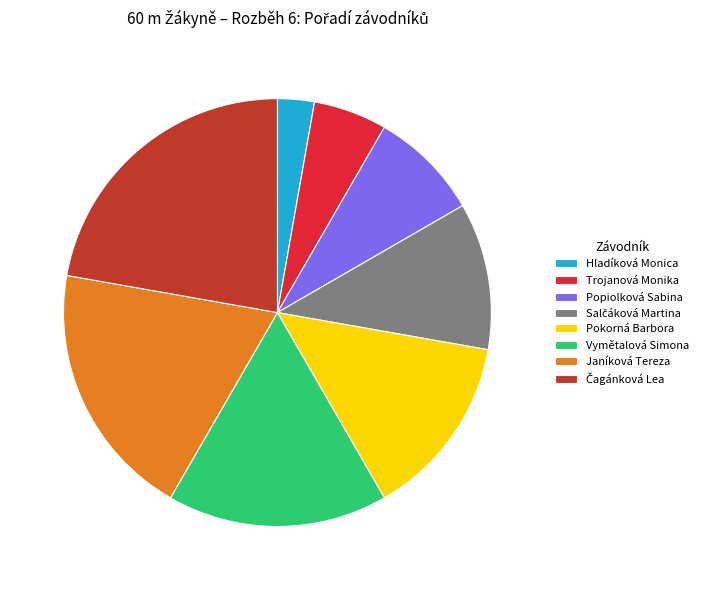

Does any single category account for the majority?

No